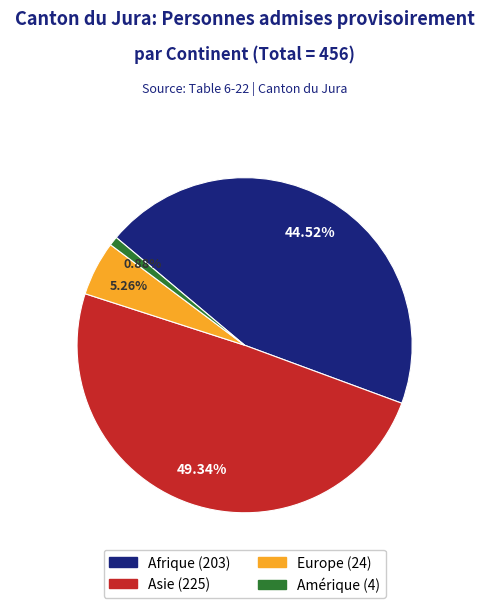

Between Asie and Europe, which is larger?

Asie